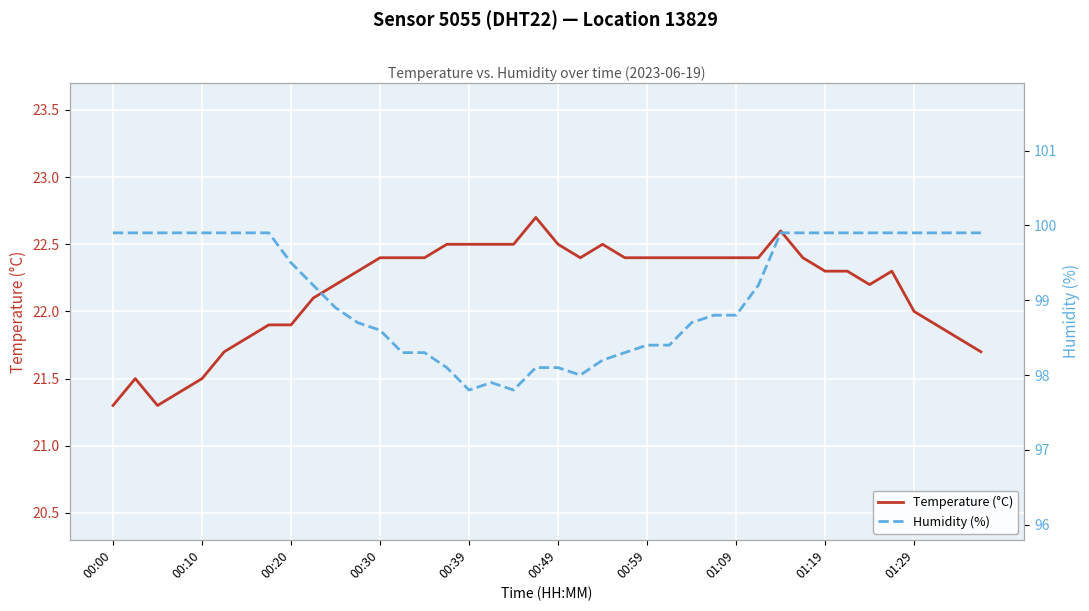

List the series in order of their overall mean, lowest first.

Temperature (°C), Humidity (%)